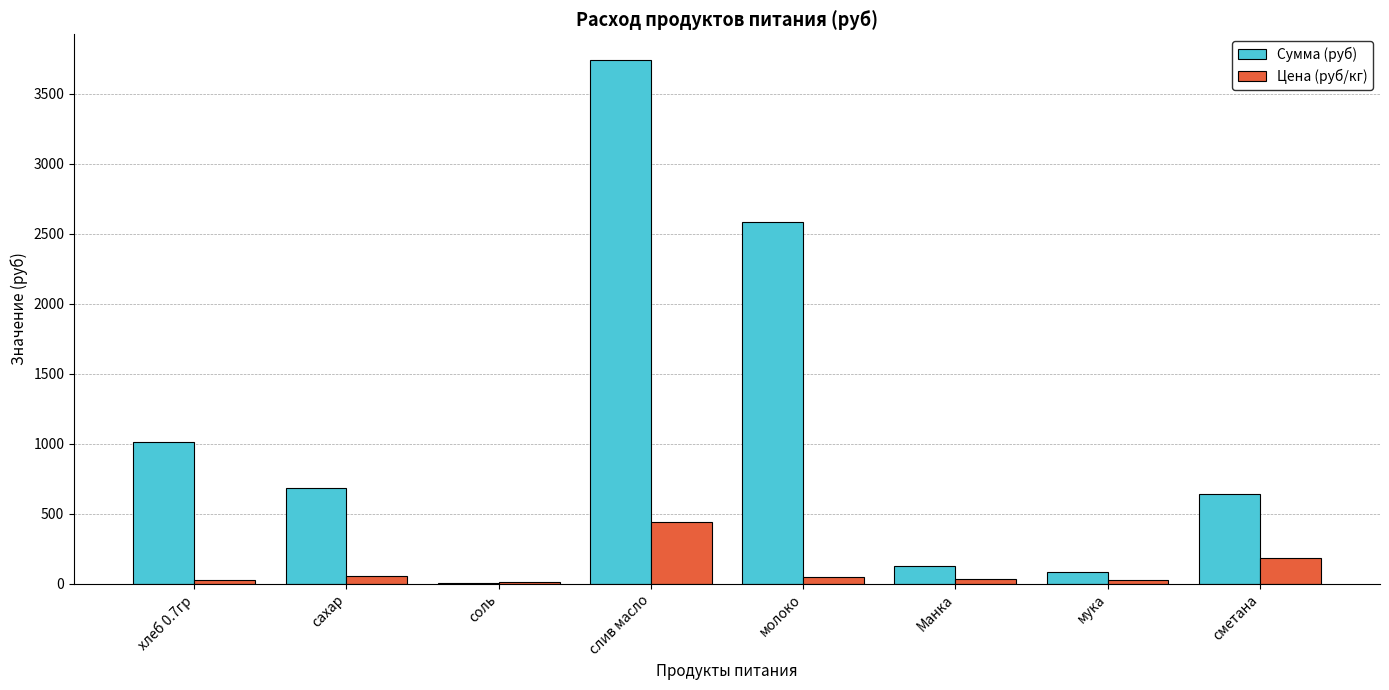

Between хлеб 0.7гр and слив масло, which series saw the biggest shift?

Сумма (руб)